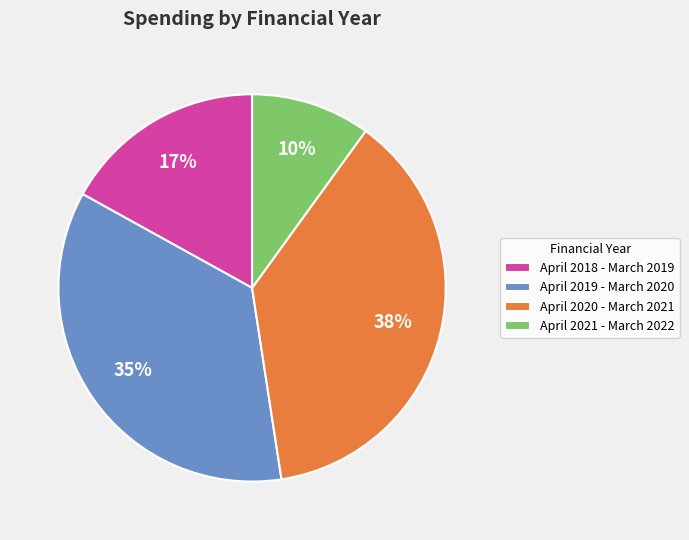

How many segments does this pie chart have?

4